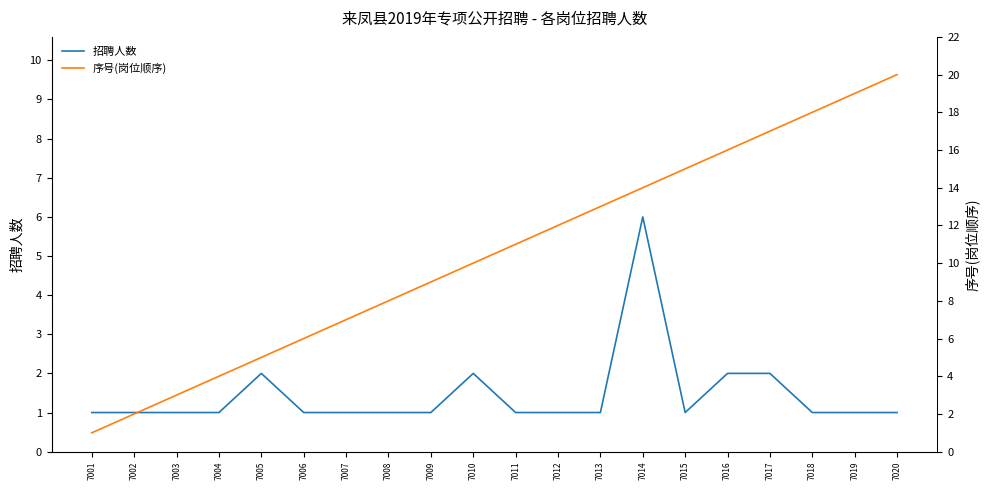

At which category does 招聘人数 reach its first local peak?

7005